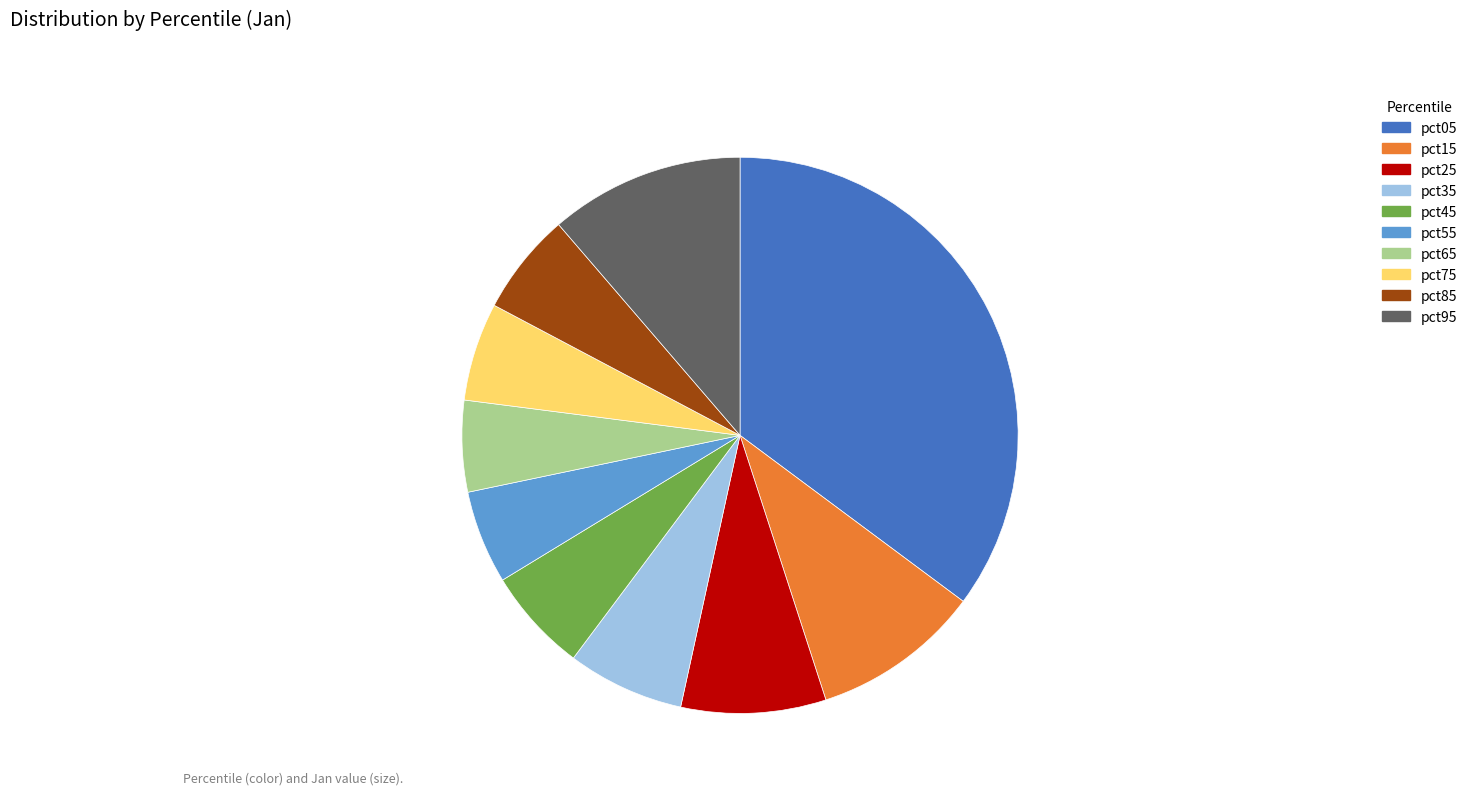

How many slices are in this pie chart?

10